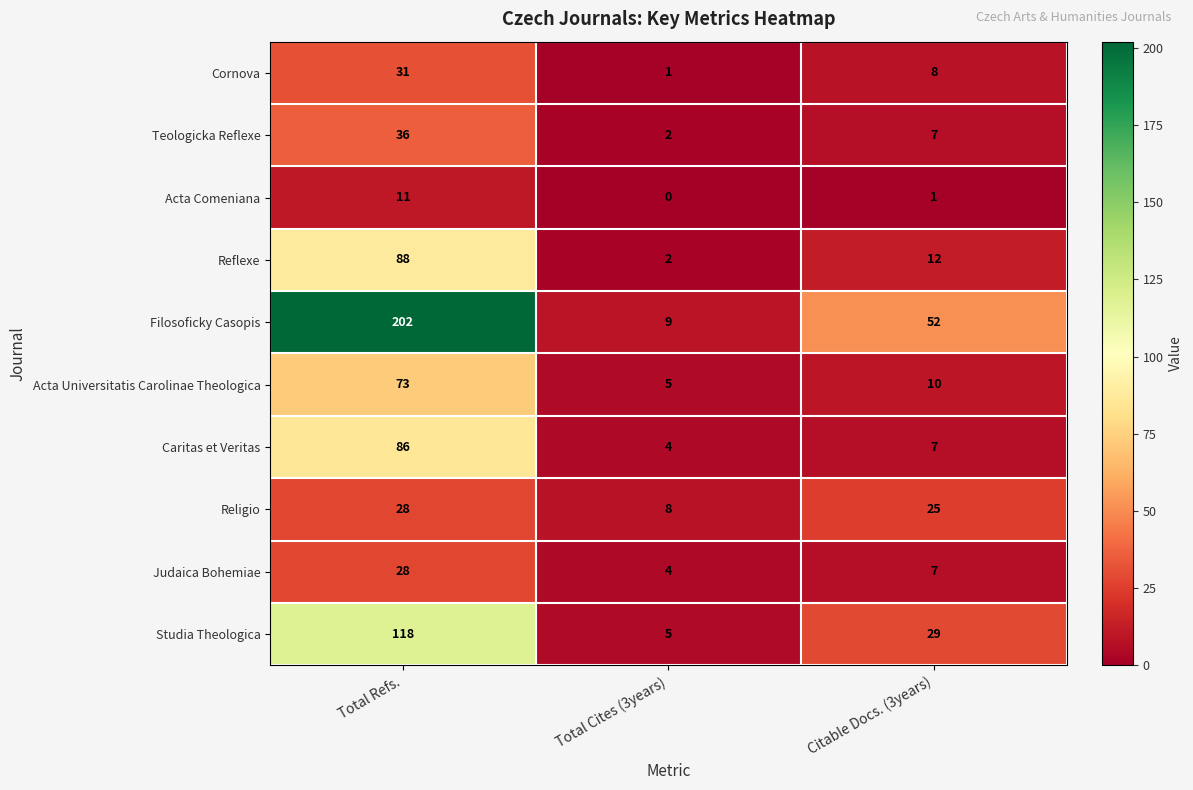

At which category is the sum across all series the highest?

Total Refs.